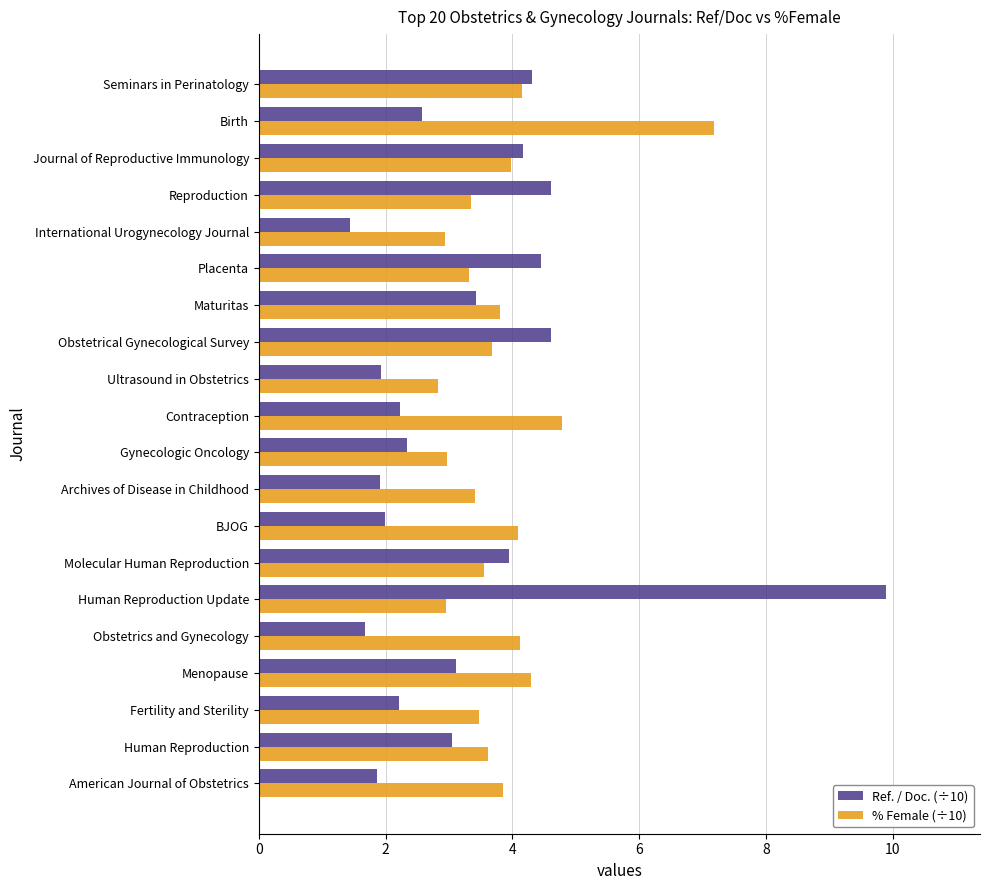

What is the maximum value shown in the chart?

9.9